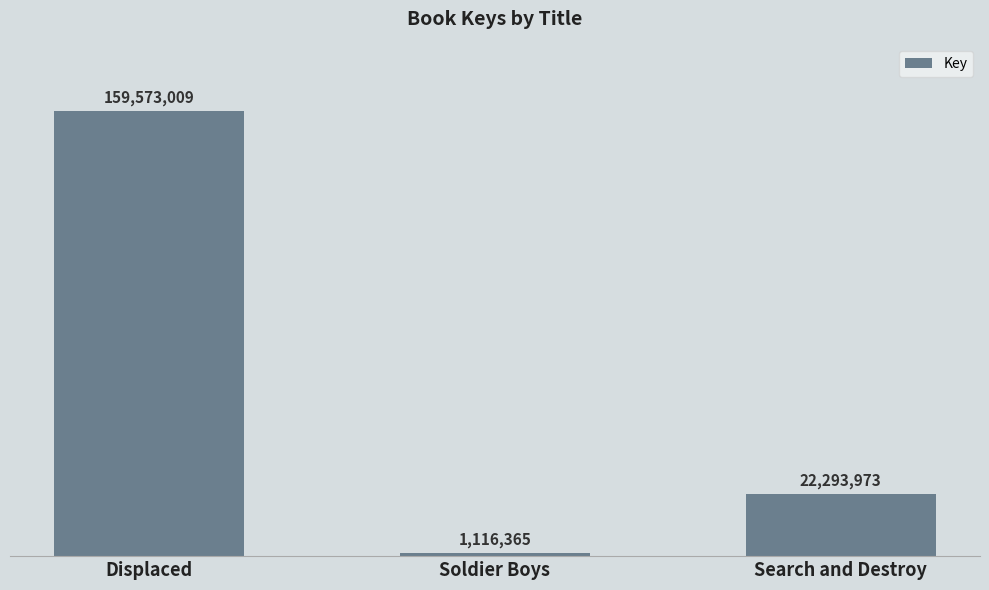

Which label corresponds to the smallest value in the chart?

Soldier Boys